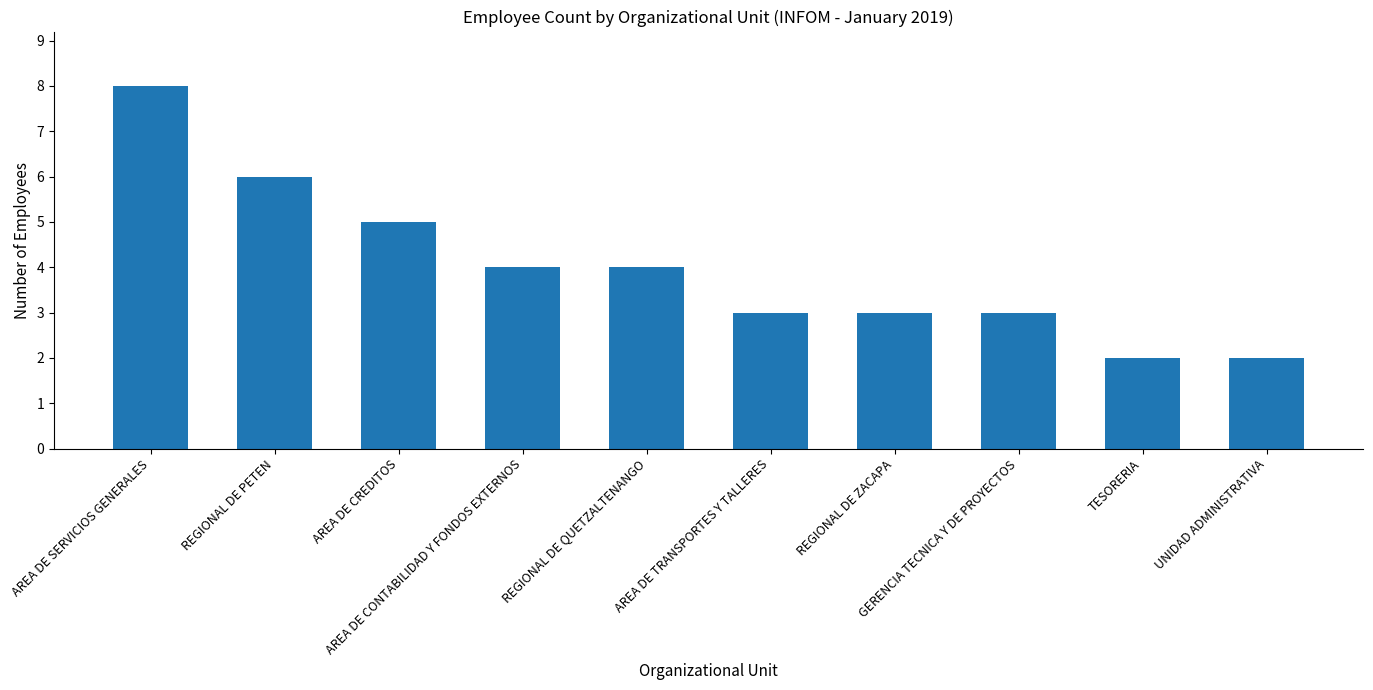

Which category has the highest value across all series?

AREA DE SERVICIOS GENERALES